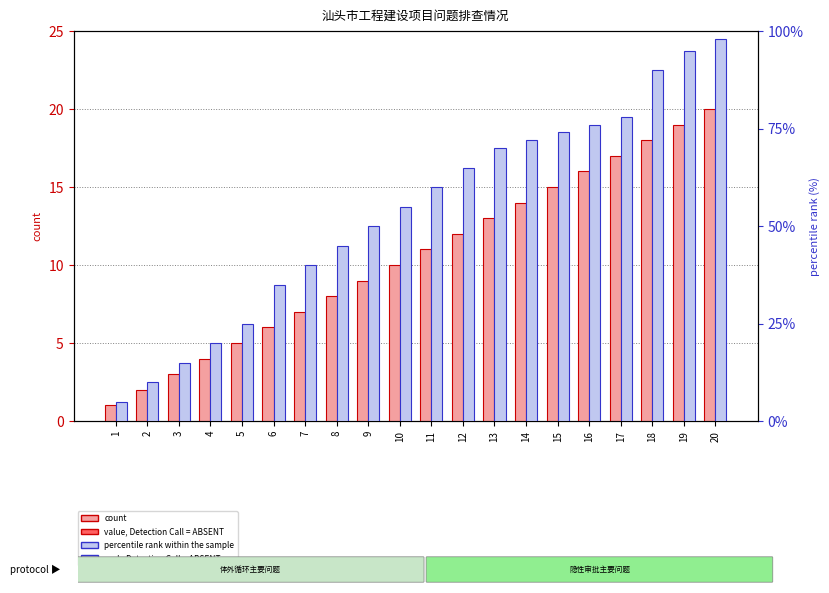

How many bars are there in each group?

2